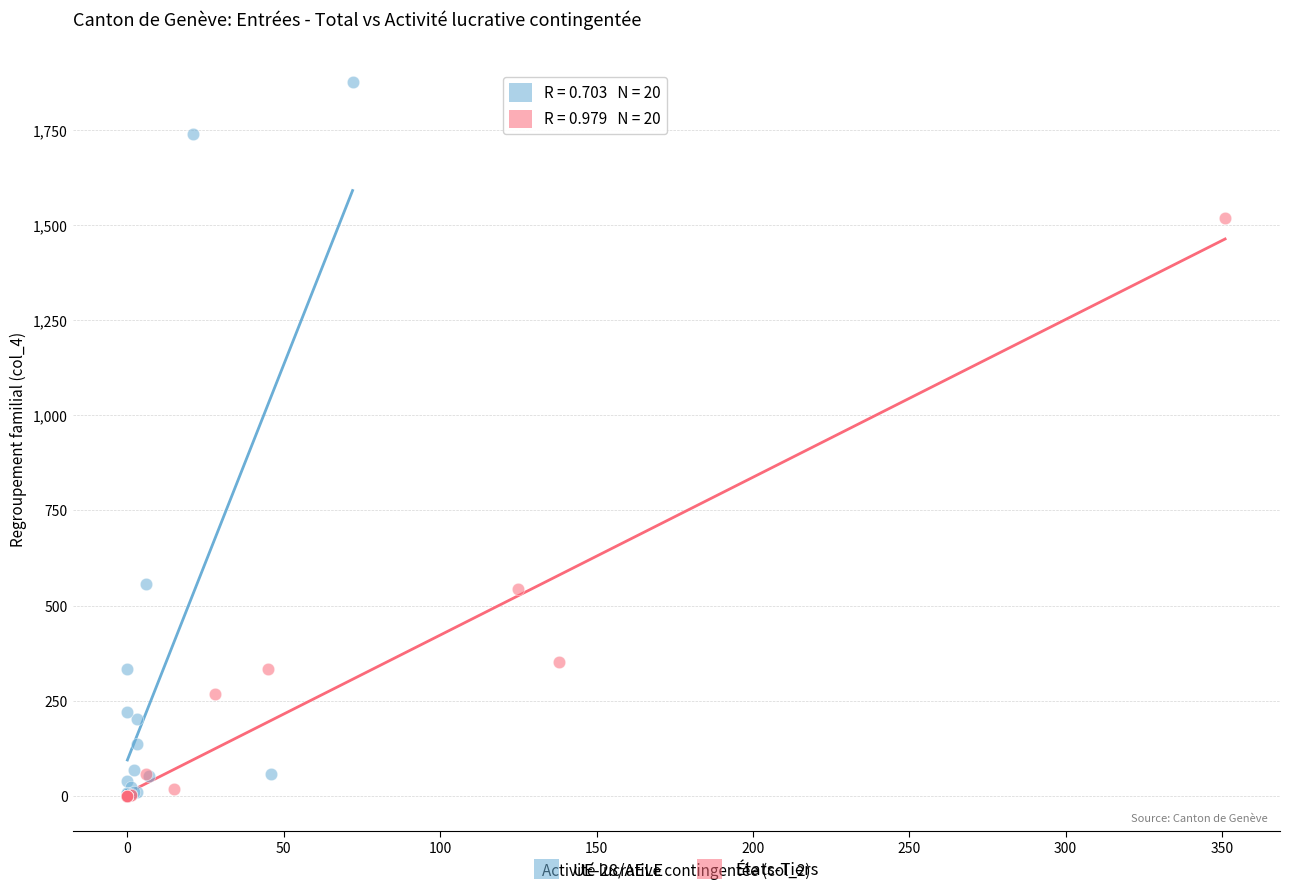

Which series has the largest Y range (max minus min)?

UE-28/AELE